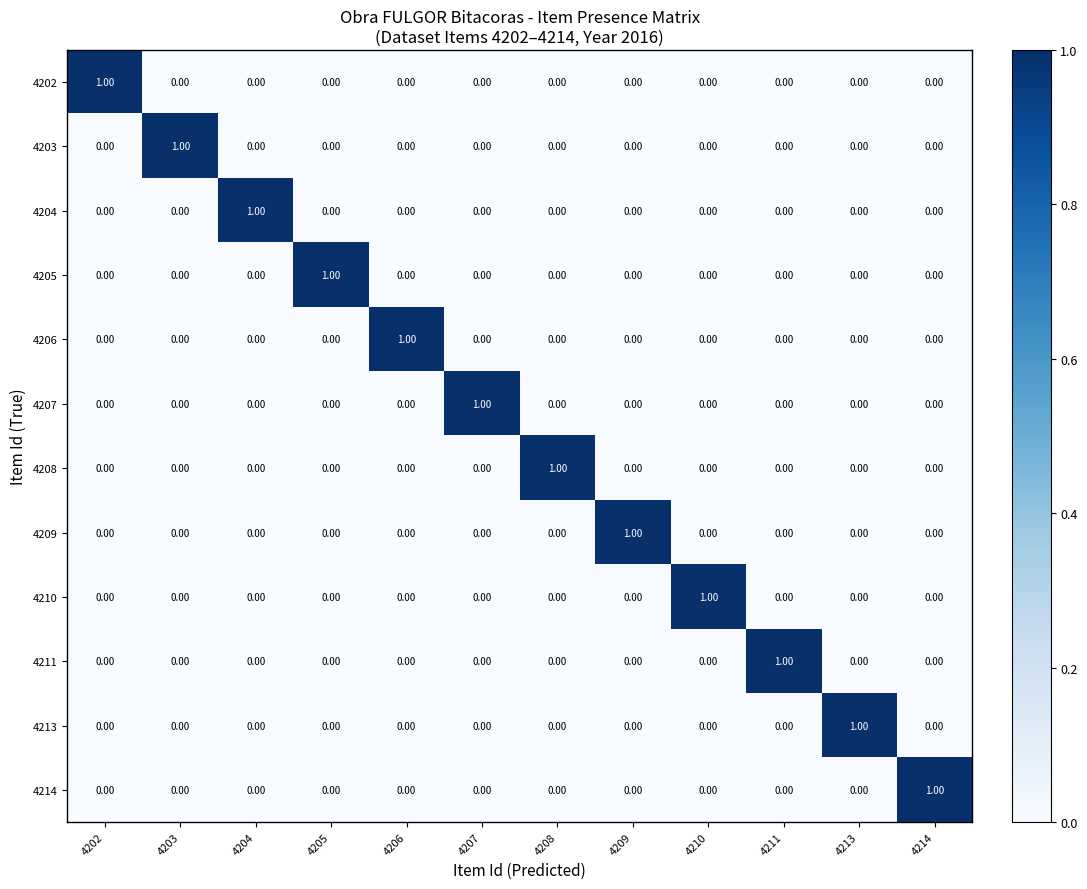

Is the value of 4205 at 4214 greater than the value of 4210 at 4210?

No